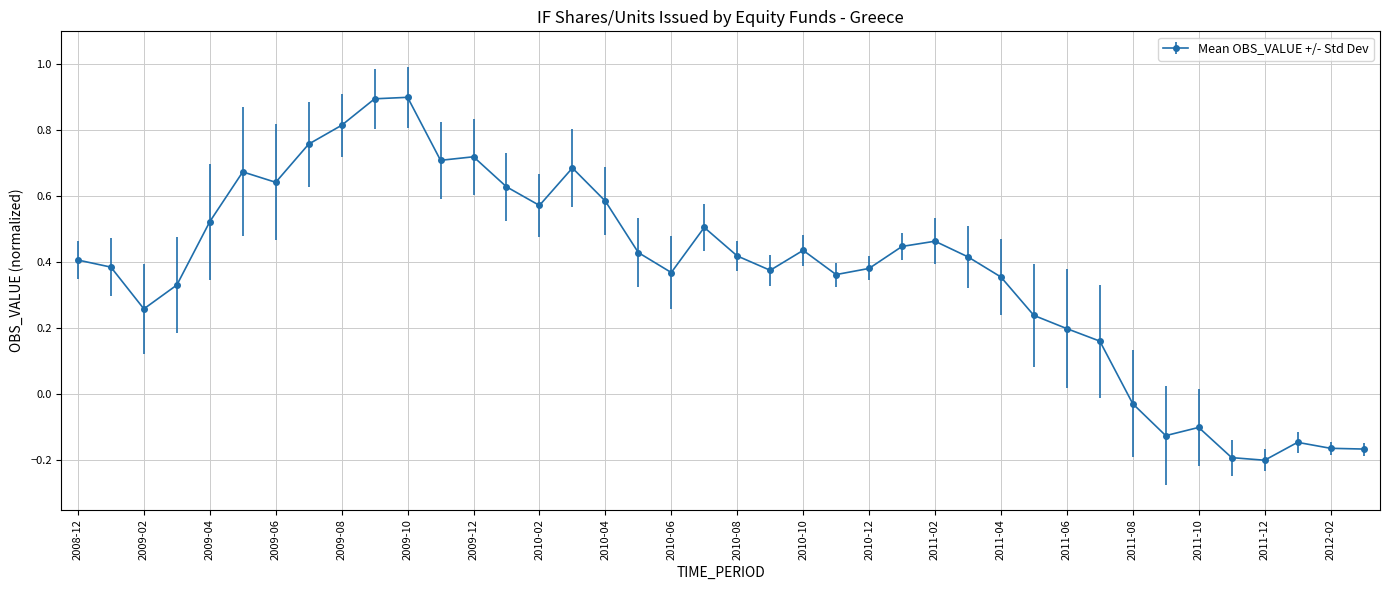

What is the maximum value shown in the chart?

0.9